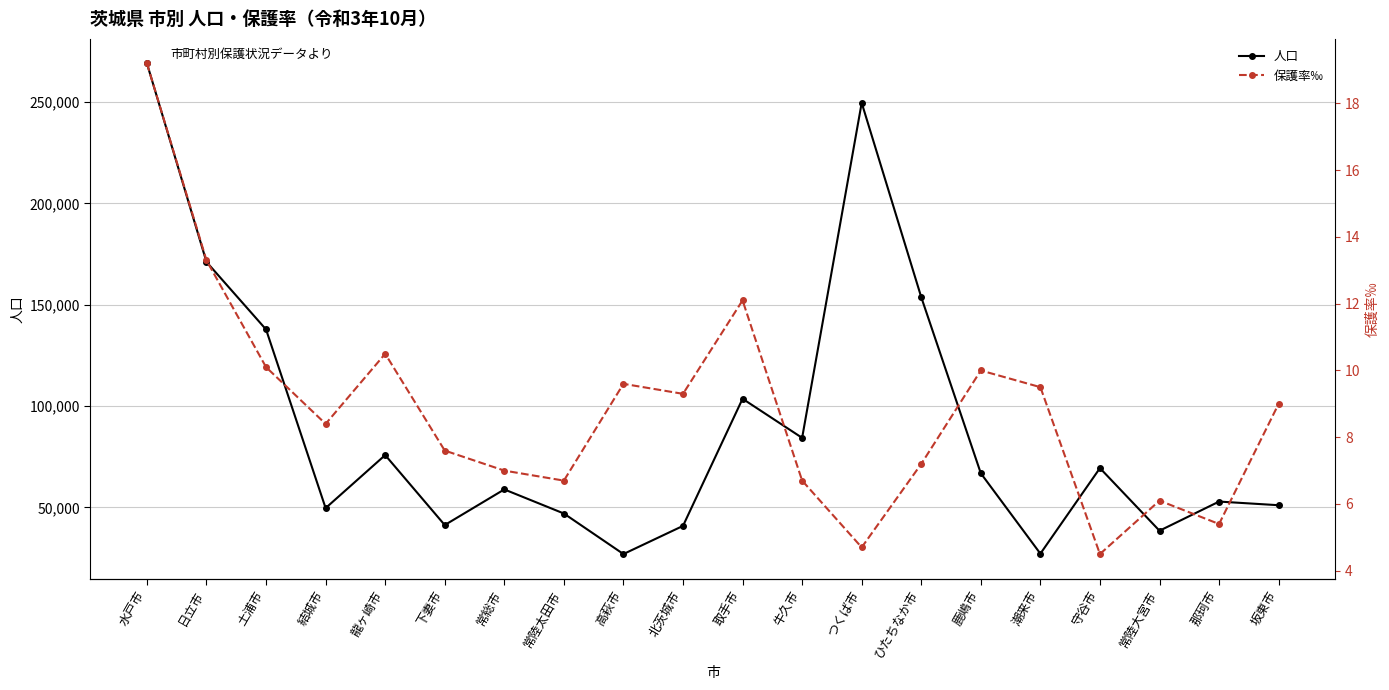

What is the total value across all series at 取手市?

103622.1